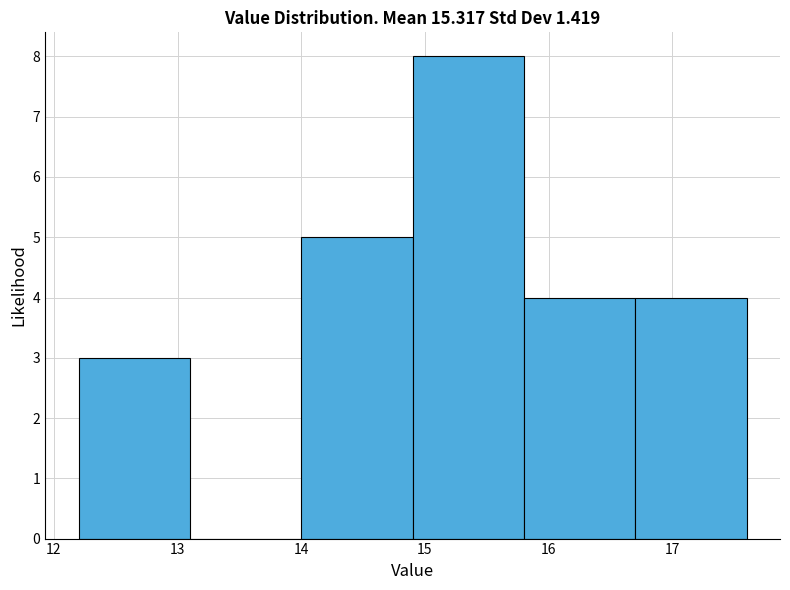

Reading left to right, transcribe this chart: for each bar, give the range it covers on the x-axis and its height. The values are not printed on the chart, so give them approximately, as read against the axis.

12.2 to 13.1: 3
13.1 to 14.0: 0
14.0 to 14.9: 5
14.9 to 15.8: 8
15.8 to 16.7: 4
16.7 to 17.6: 4